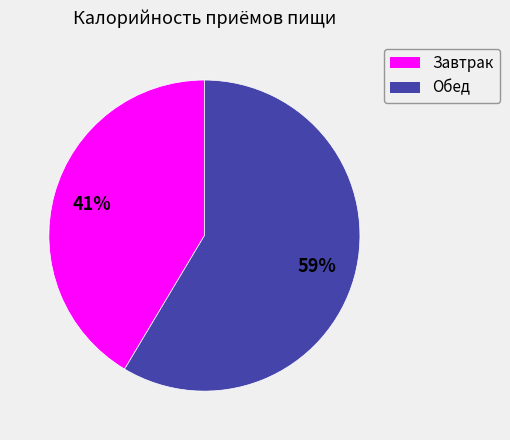

Which slice is the smallest?

Завтрак